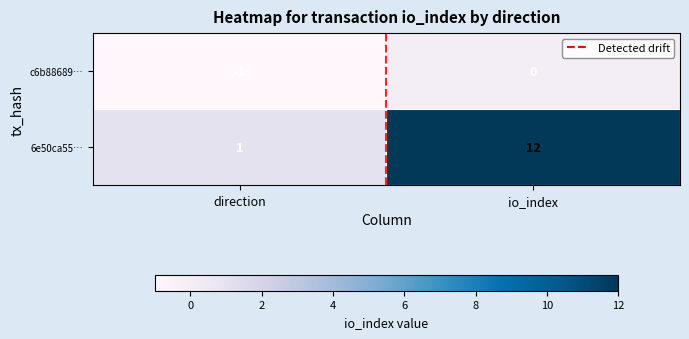

At which category is the sum across all series the highest?

io_index